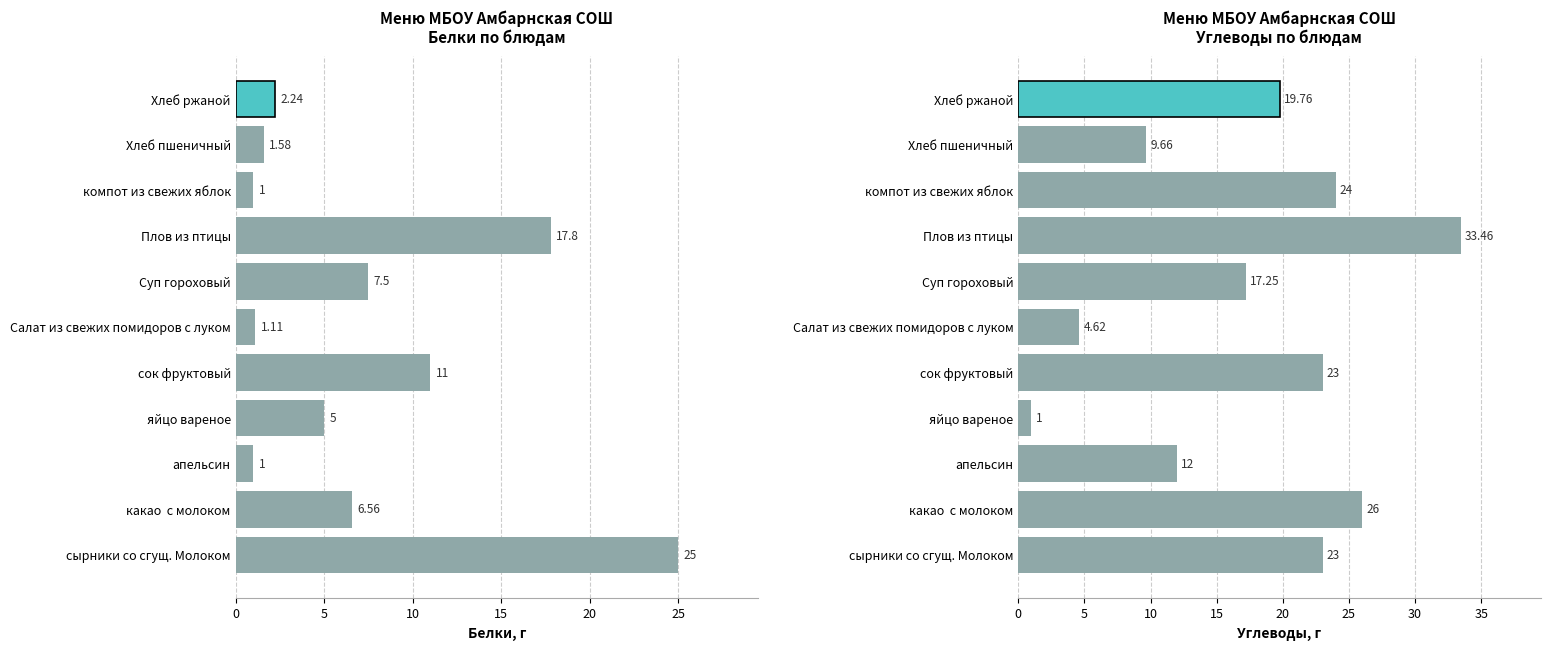

Which series has the largest range (max minus min)?

Углеводы